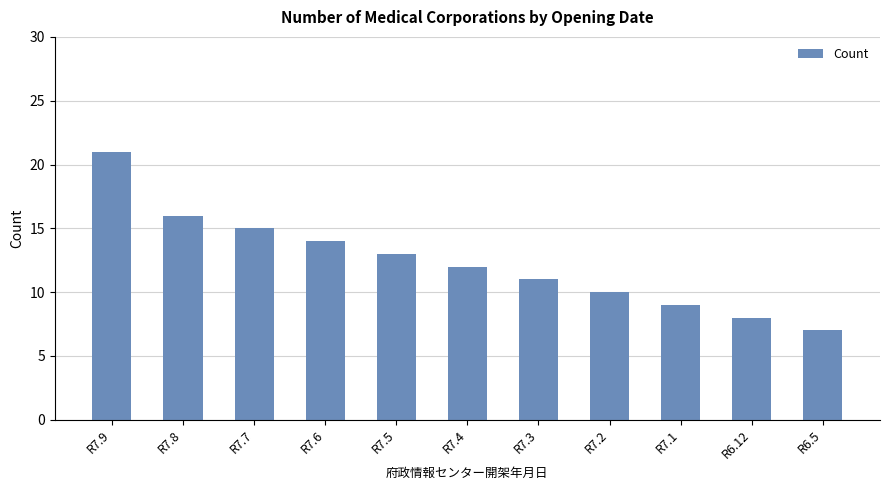

Does the chart contain any negative values?

No